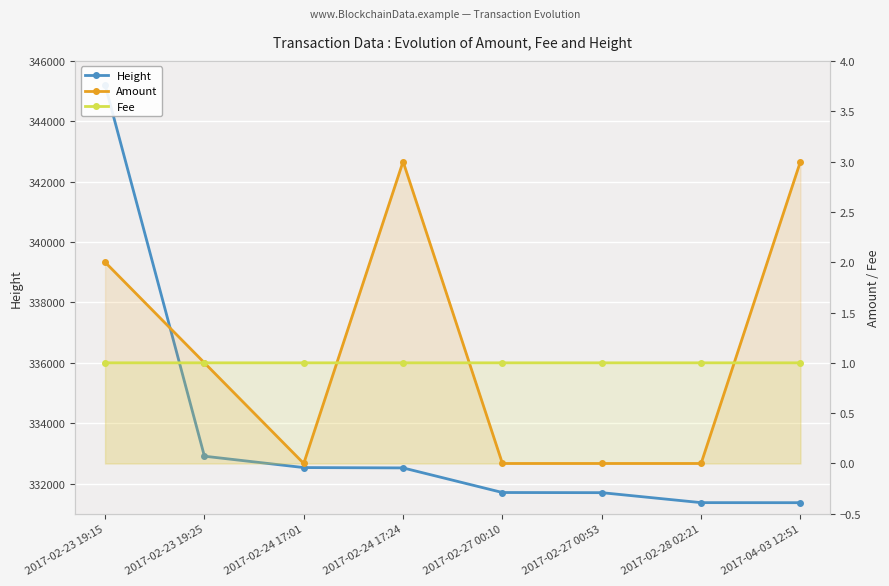

What is the value of the Height point at the 2nd from the left?

332908.0